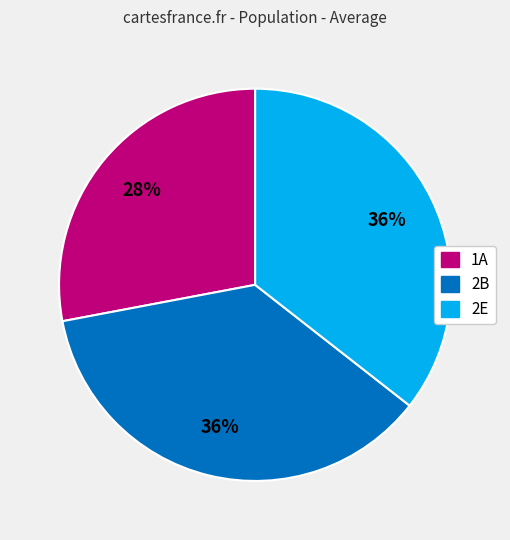

Does any single category account for the majority?

No